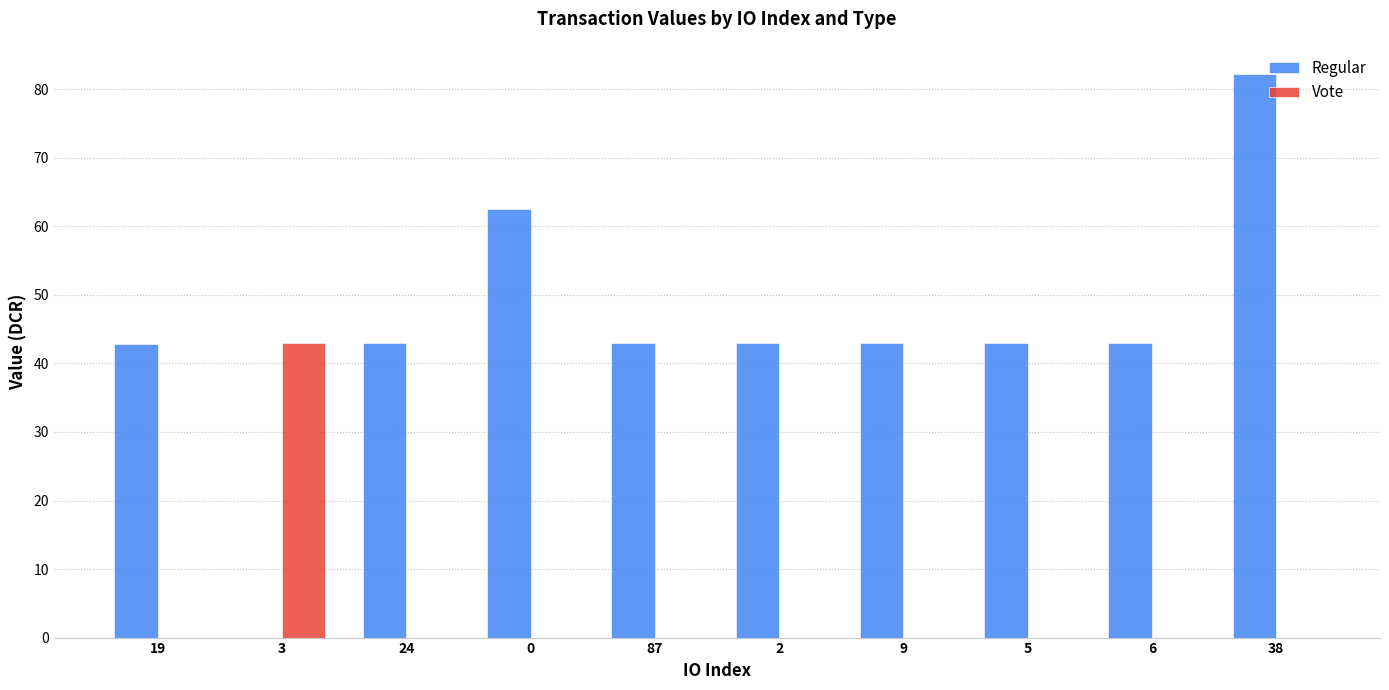

Which series changed the most between 3 and 38?

Regular